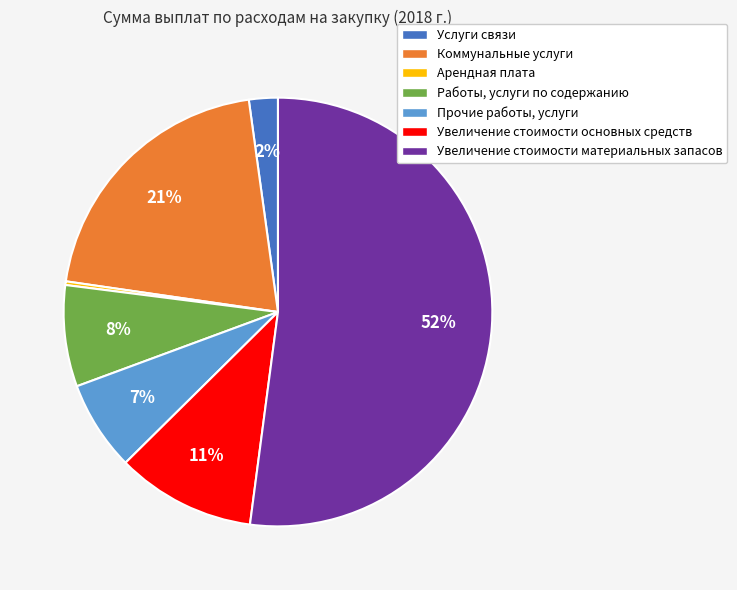

True or false: Увеличение стоимости основных средств accounts for 2% of the total.

False